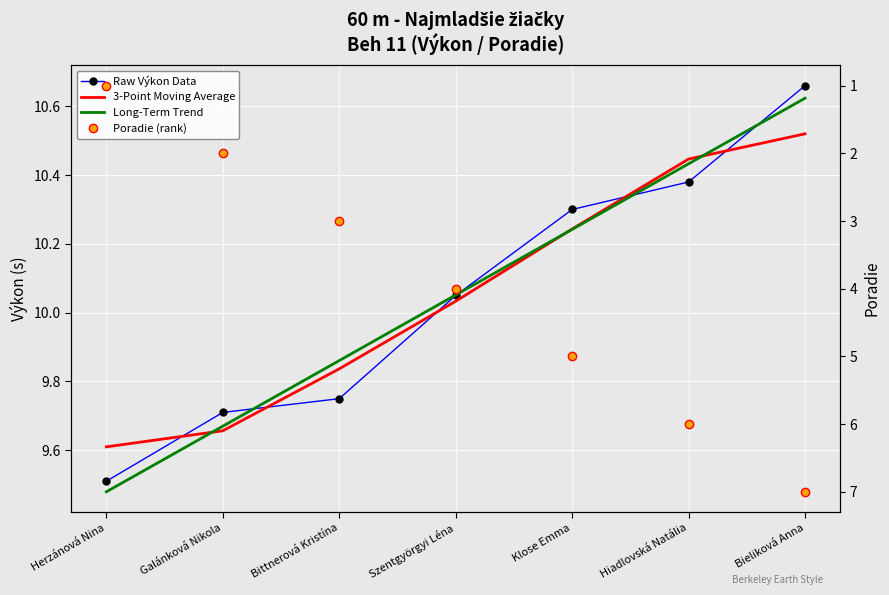

Which category has the highest value in the Poradie (rank) series?

Bieliková Anna